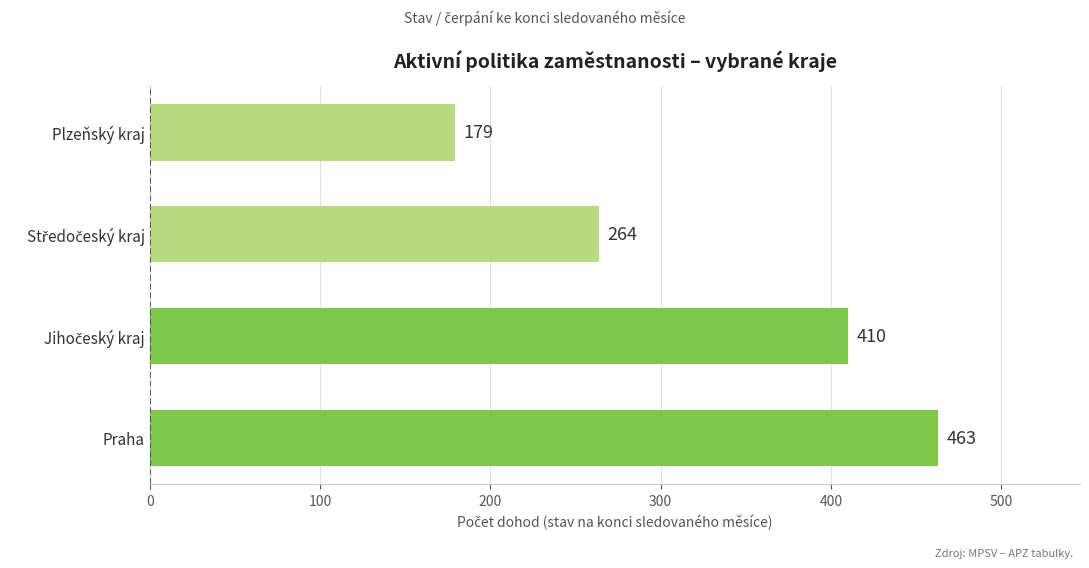

How many values are between 264 and 463?

3